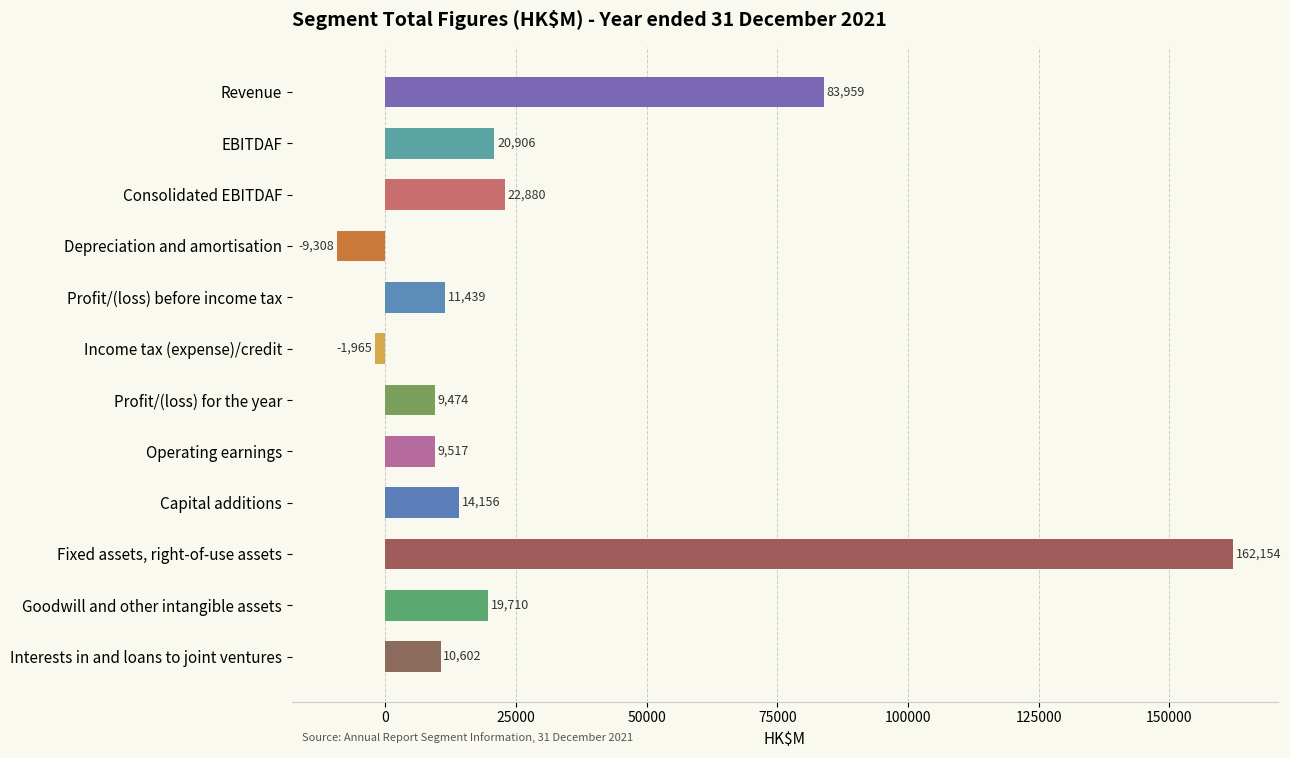

List the labels in order of value, smallest first.

Depreciation and amortisation, Income tax (expense)/credit, Profit/(loss) for the year, Operating earnings, Interests in and loans to joint ventures, Profit/(loss) before income tax, Capital additions, Goodwill and other intangible assets, EBITDAF, Consolidated EBITDAF, Revenue, Fixed assets, right-of-use assets